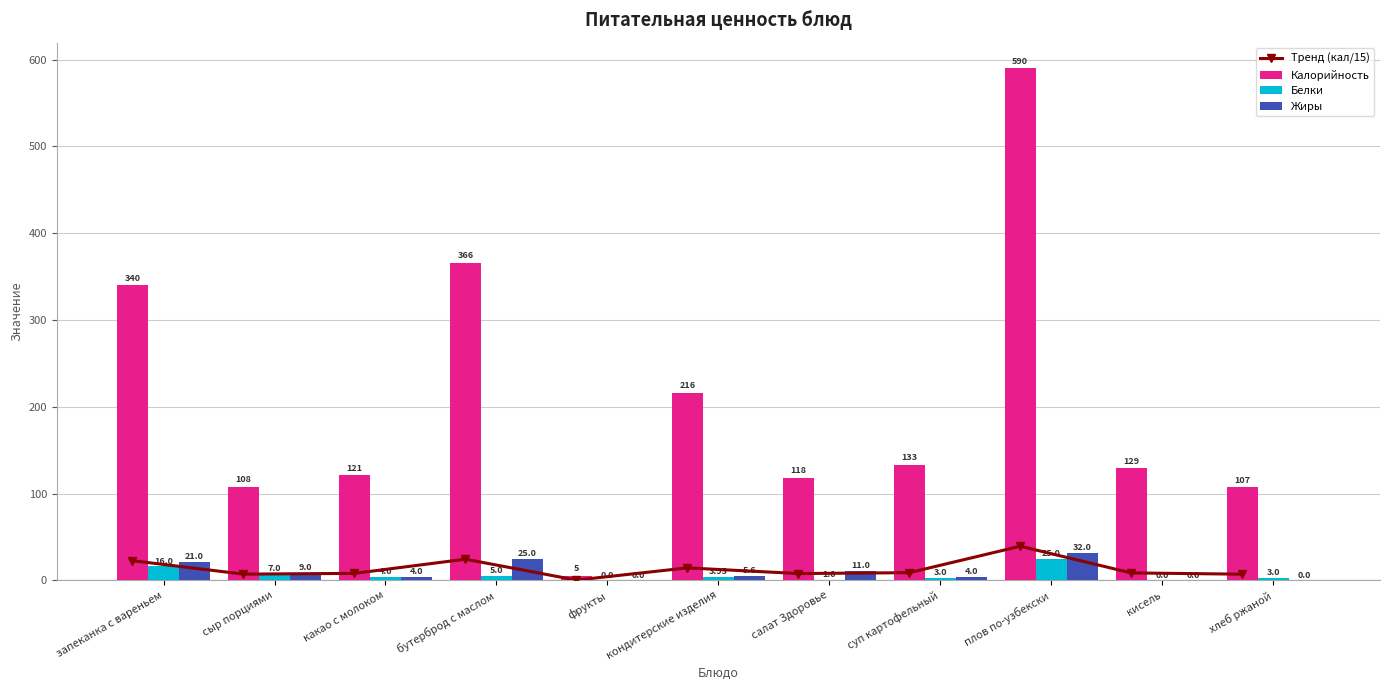

Where is Тренд (кал/15) nearest to the value 19?

запеканка с вареньем